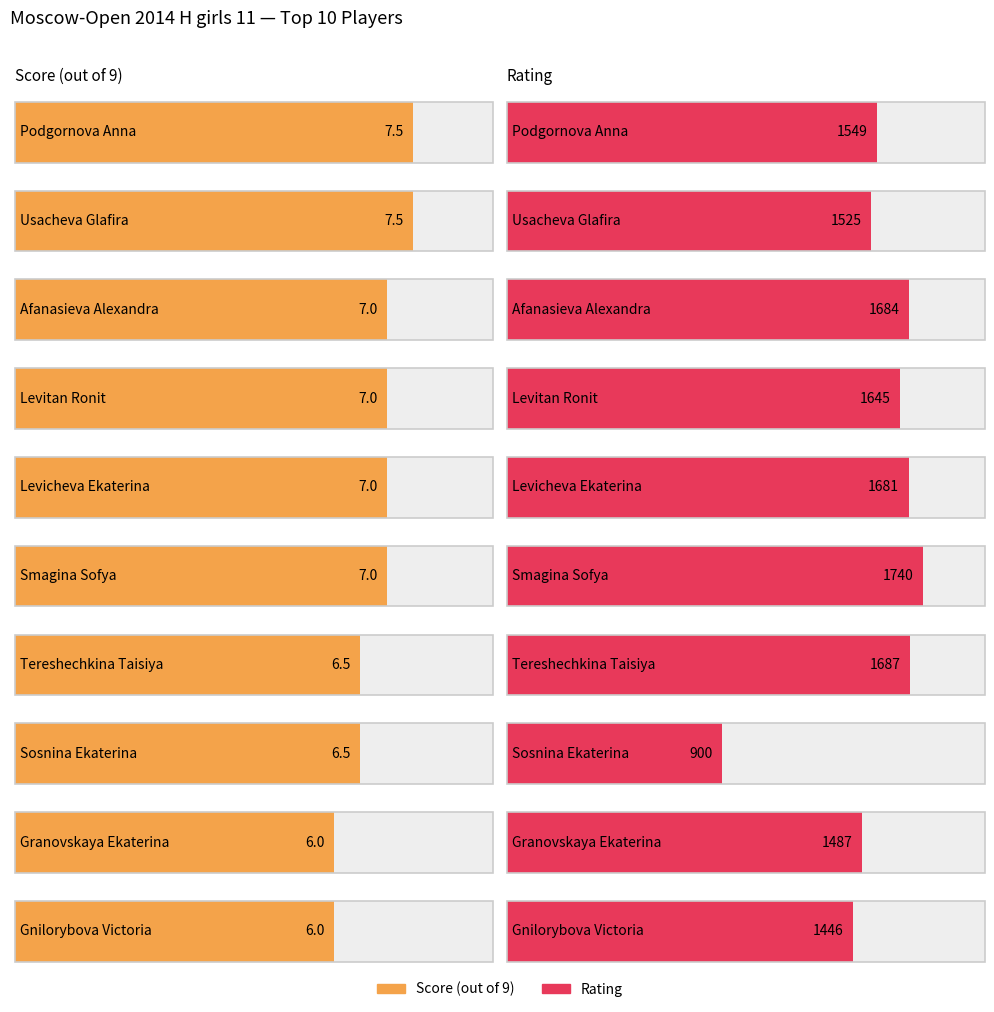

The Rating series shows 1525.0 at Usacheva Glafira. True or false?

True